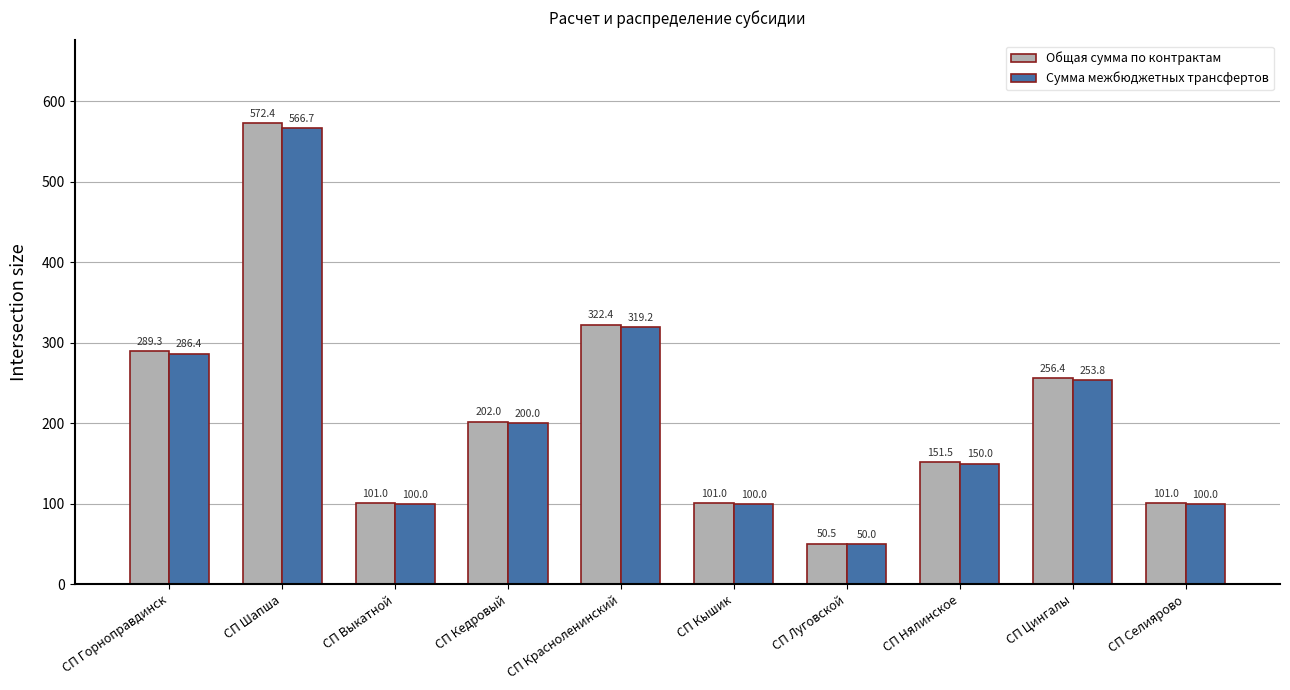

At which label does Сумма межбюджетных трансфертов reach its minimum?

СП Луговской